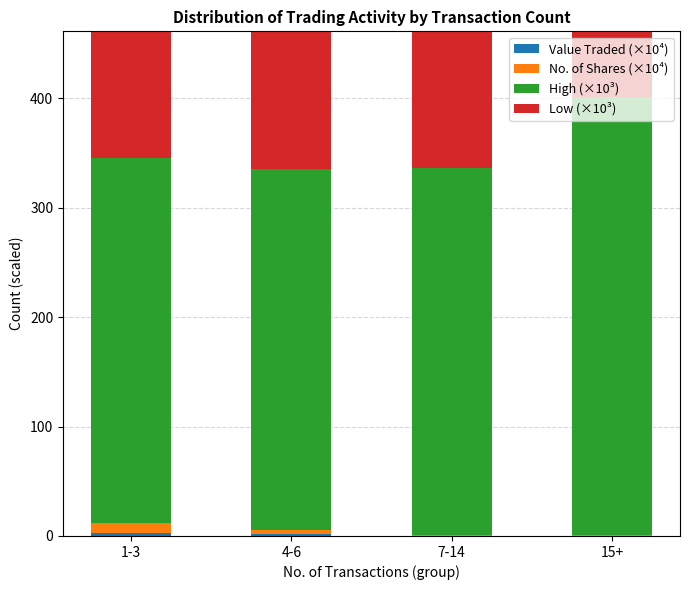

Which series has the largest total across all categories?

High (×10³)